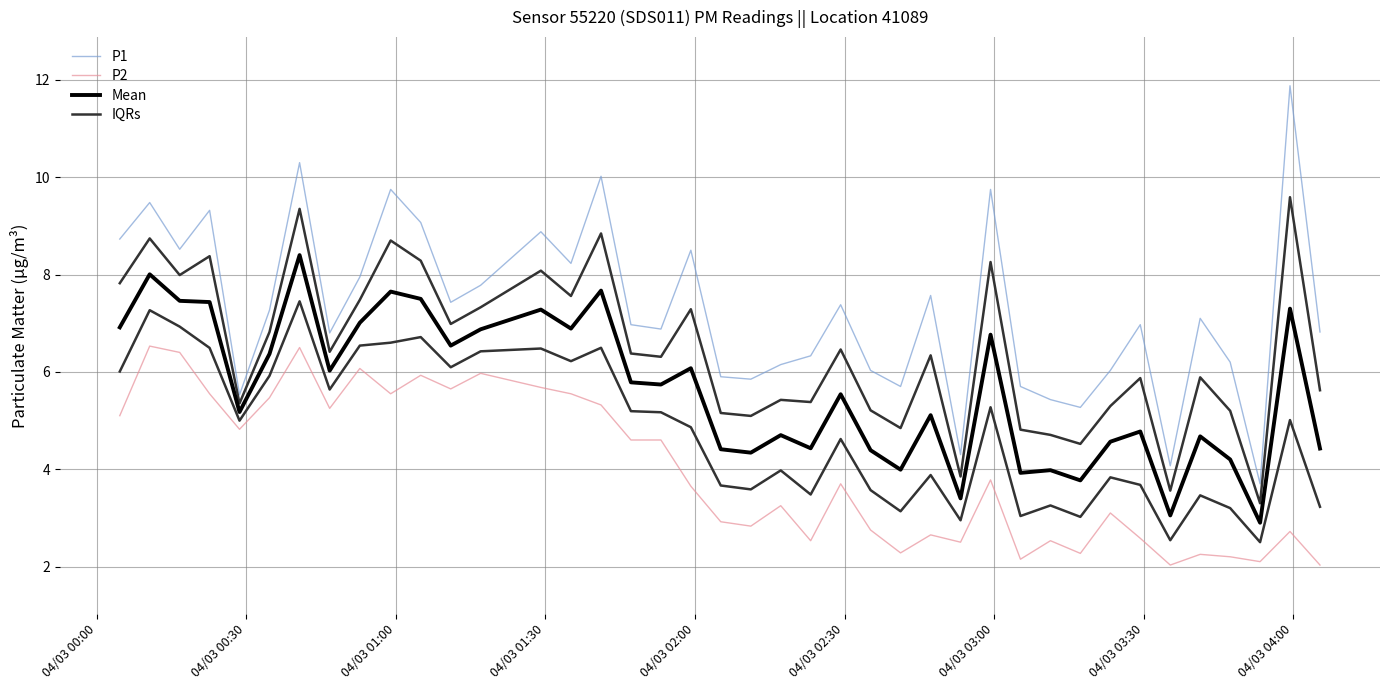

List the series in order of their overall mean, highest first.

P1, IQRs, Mean, P2